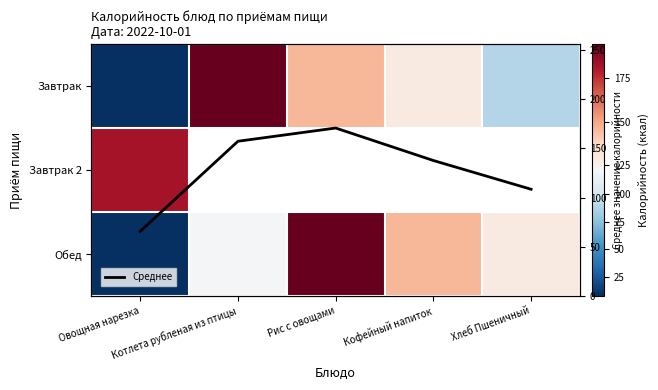

What is the lowest value of the Среднее series?

65.8